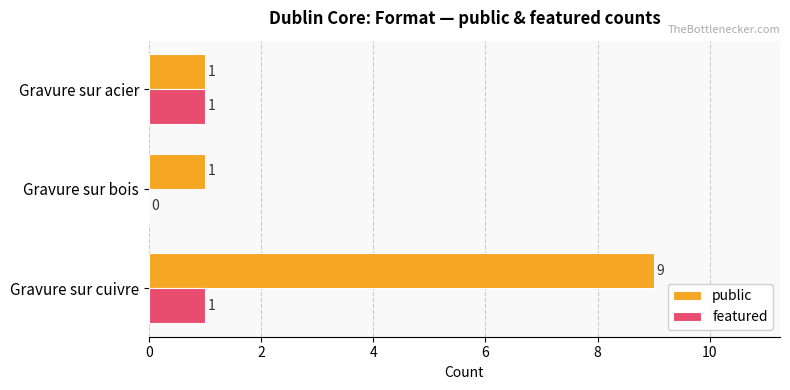

What is the average value of the public series?

4